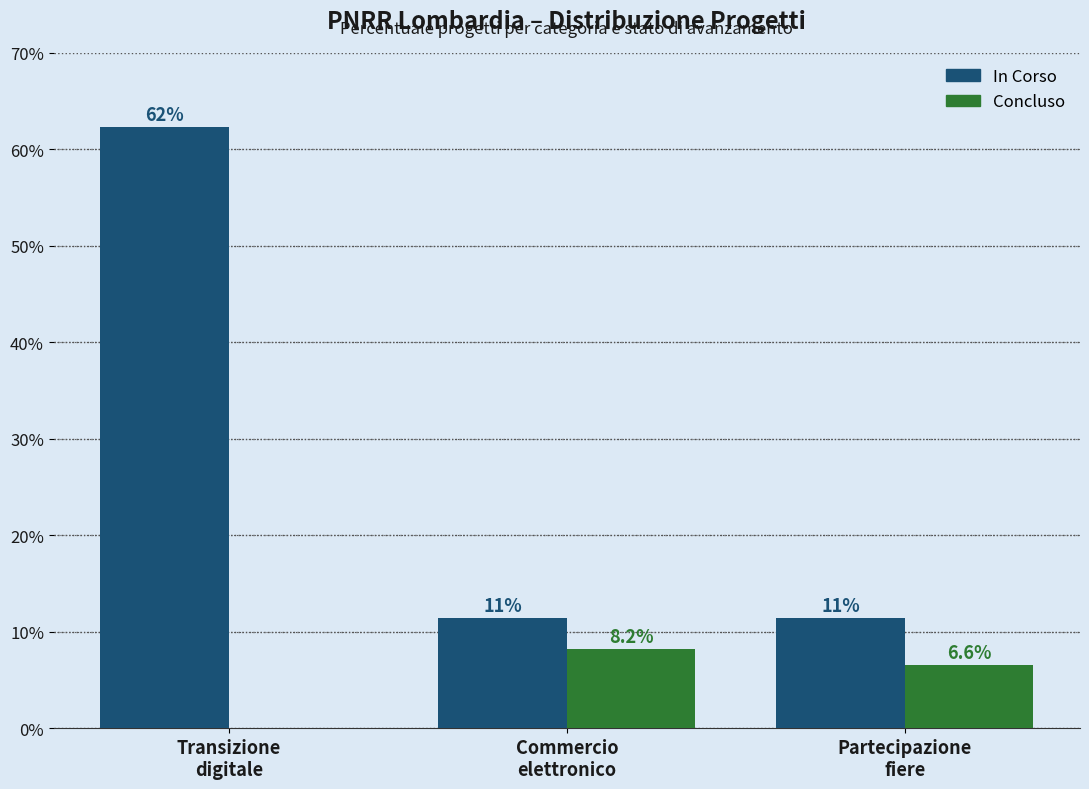

Which series changed the most between Transizione
digitale and Partecipazione
fiere?

In Corso